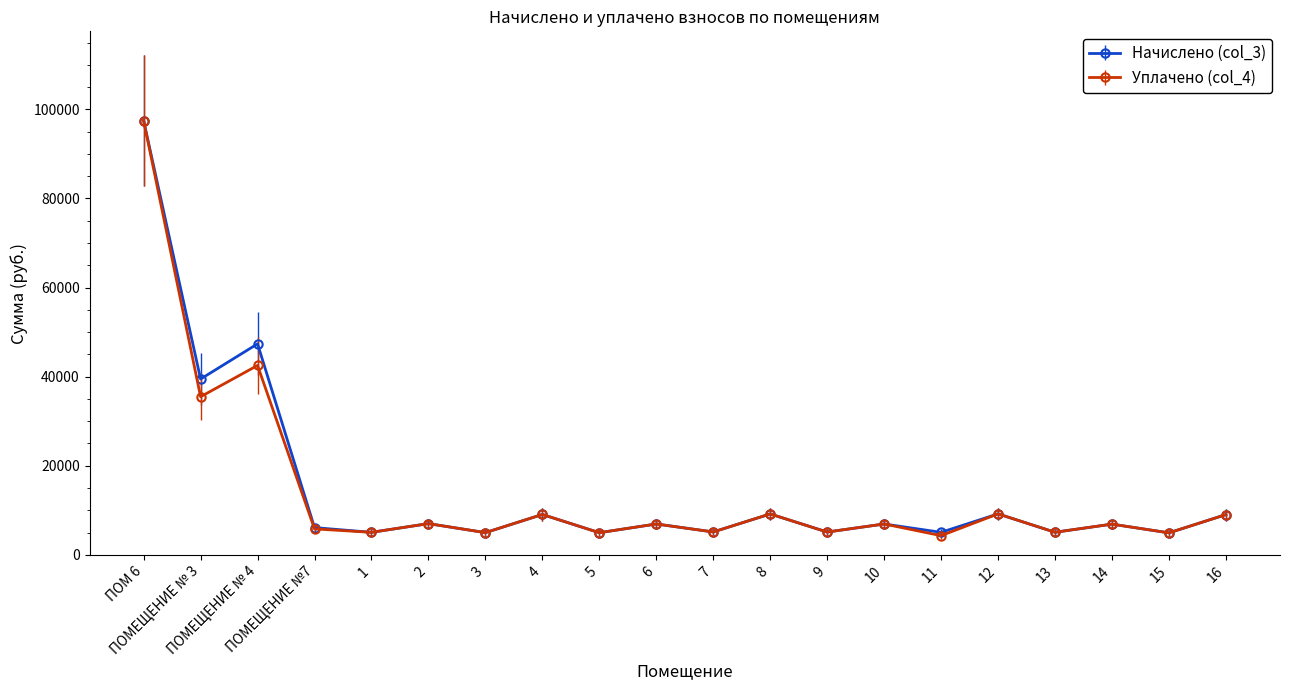

What value does the Начислено (col_3) series have at 16?

9025.2